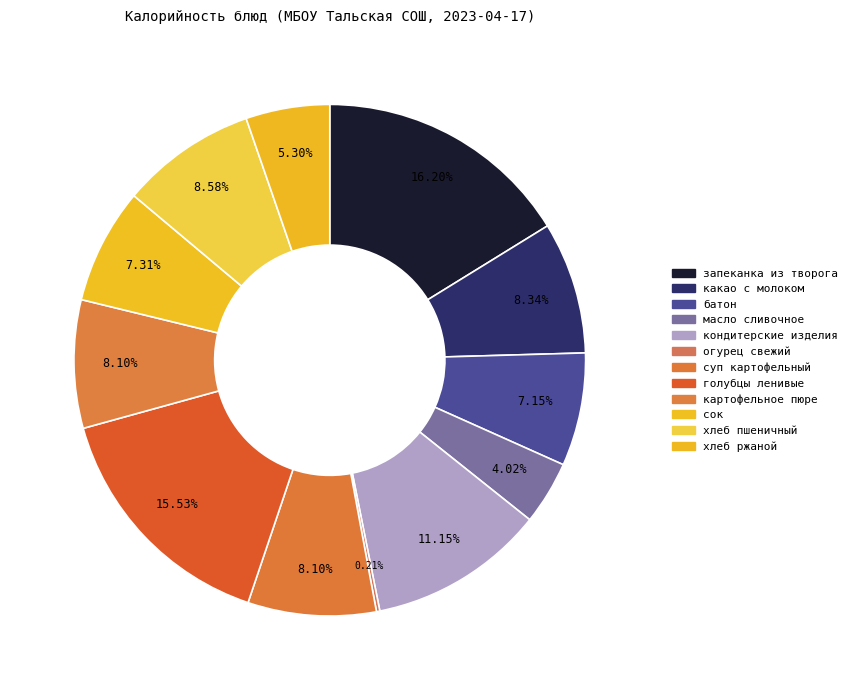

Rank the categories by value from lowest to highest.

огурец свежий, масло сливочное, ржаной, батон, сок, суп картофельный с бобовыми с мясом, картофельное пюре, какао с молоком, пшеничный, кондитерские изделия (вафли, пряники), голубцы ленивые с соусом томатным, запеканка из творога со сг молоком